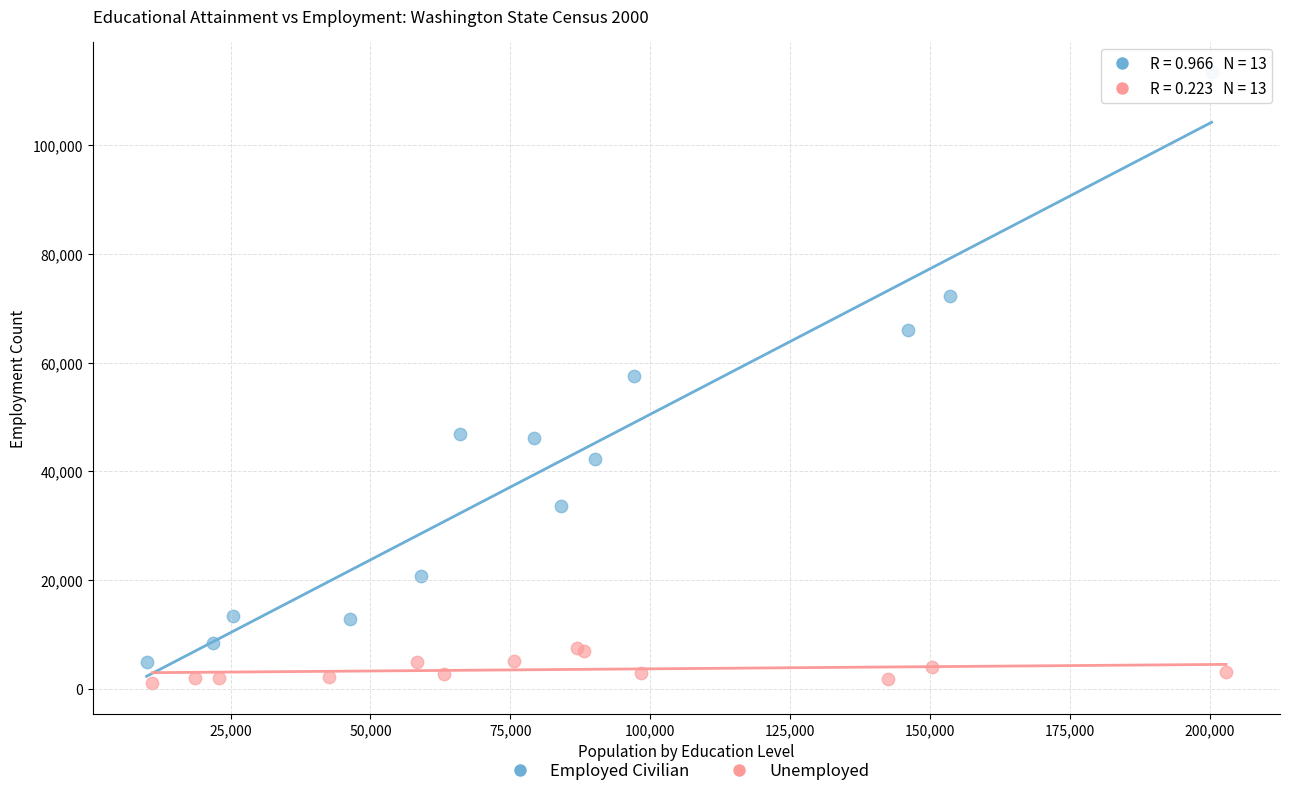

Which series contains the highest Y value?

Employed Civilian